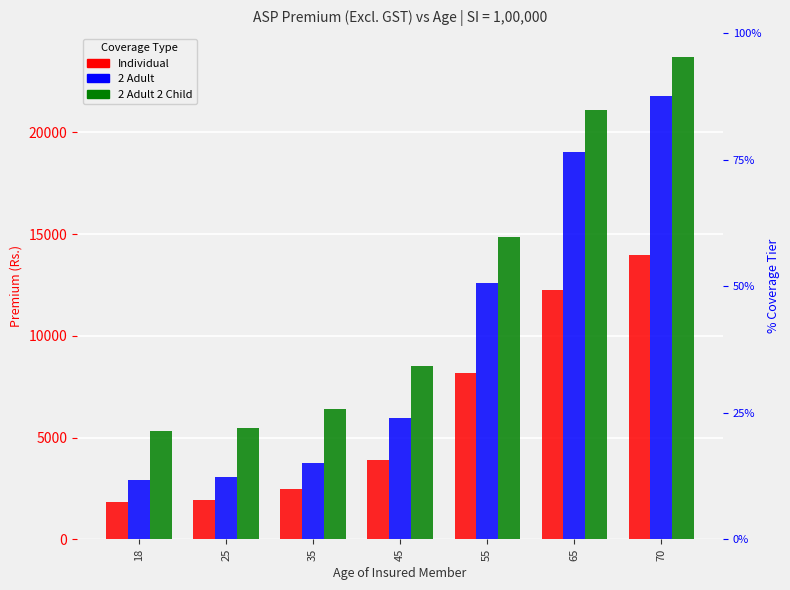

What is the greatest value displayed?

23697